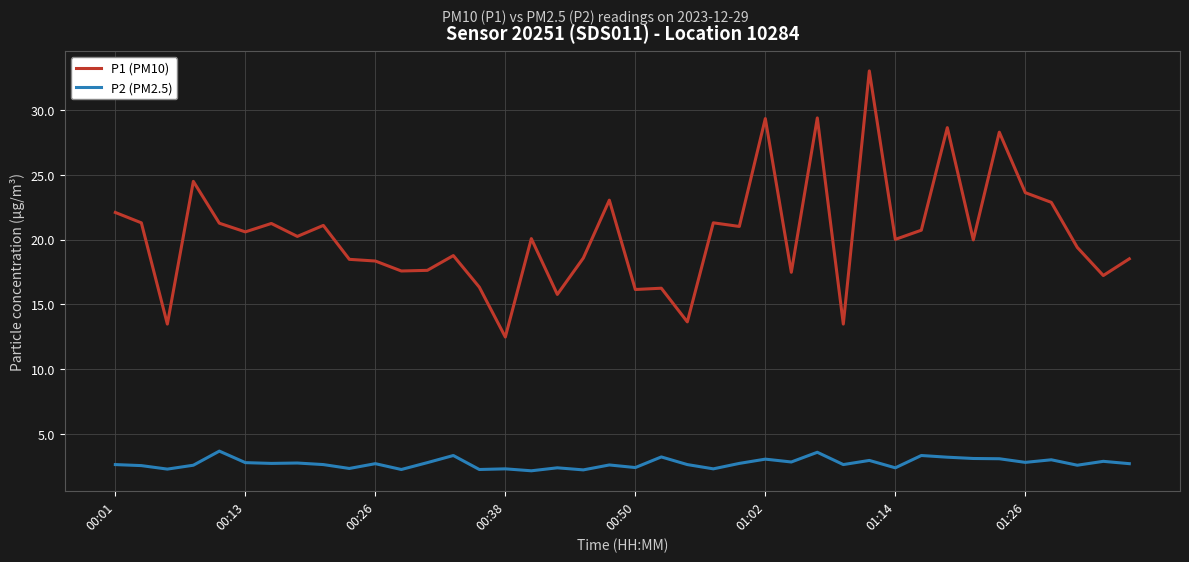

List the series in order of their overall mean, highest first.

P1 (PM10), P2 (PM2.5)